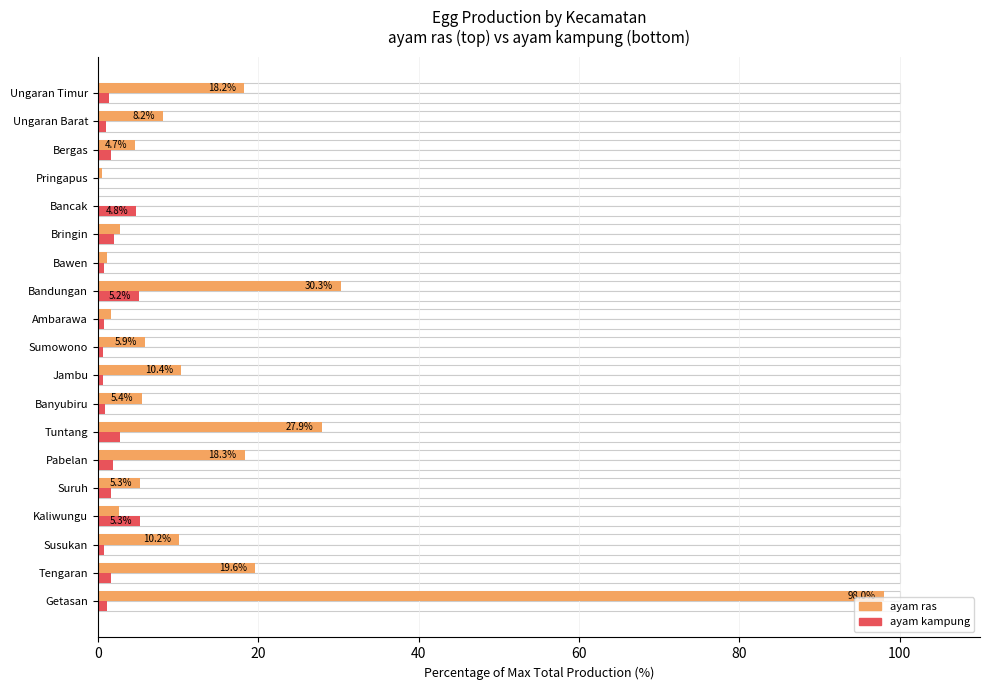

List the series in order of their overall mean, lowest first.

ayam kampung, ayam ras